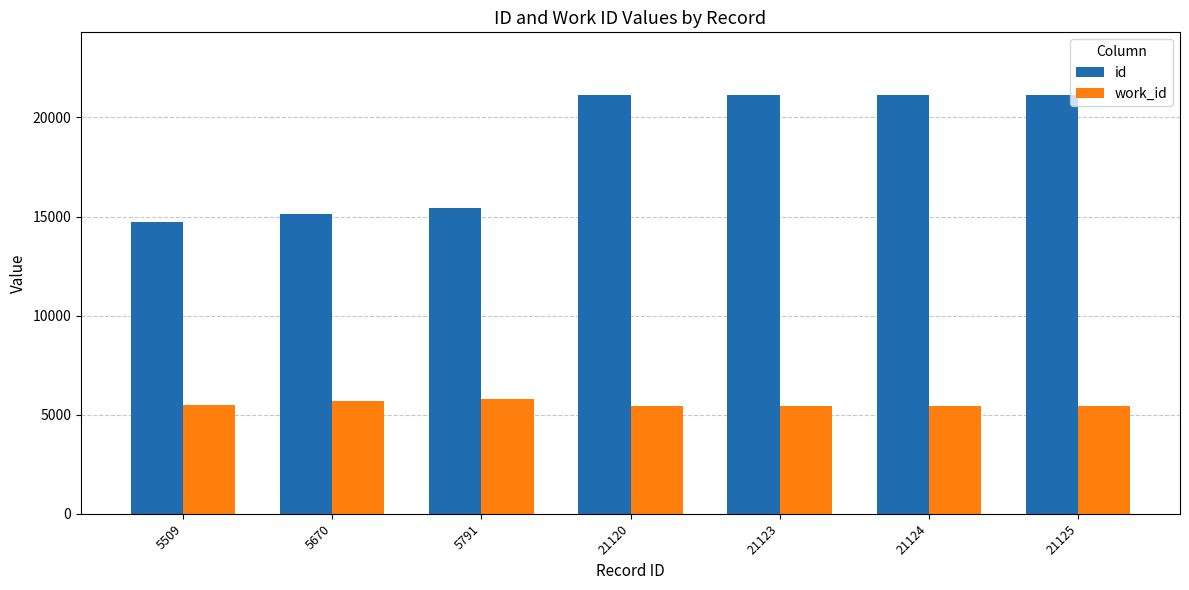

The value of work_id at 5509 is 5509. True or false?

True